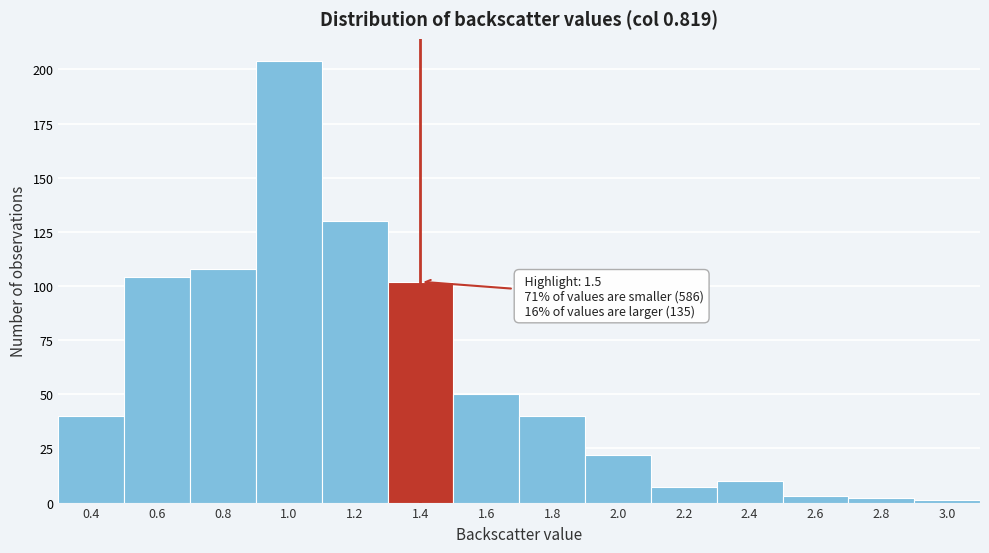

Reading left to right, transcribe all the data shown in this chart.

40	104	108	204	130	102	50	40	22	7	10	3	2	1